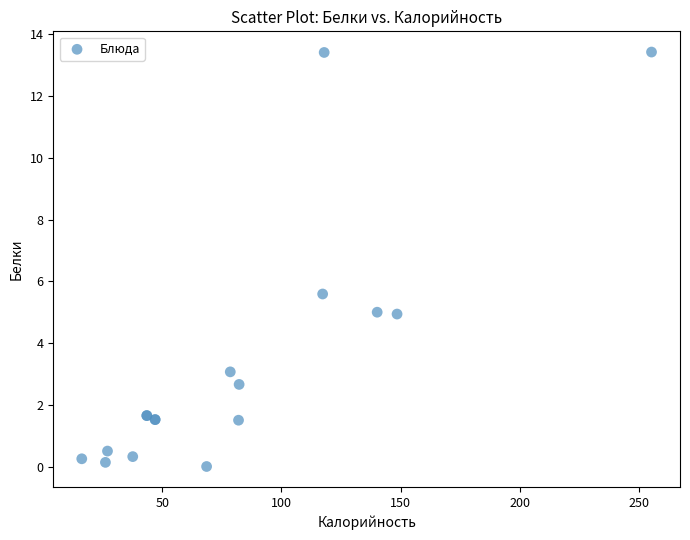

What Y value in the scatter plot is closest to 6?

5.6